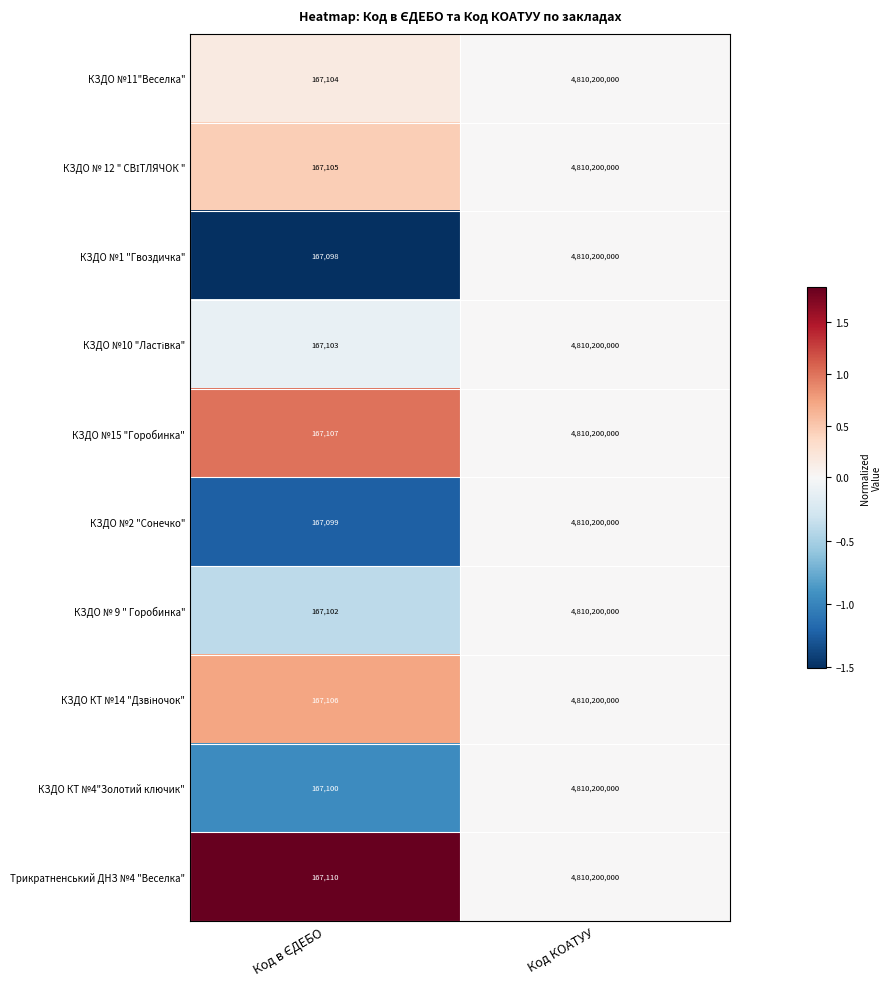

How many distinct data groups are displayed?

10